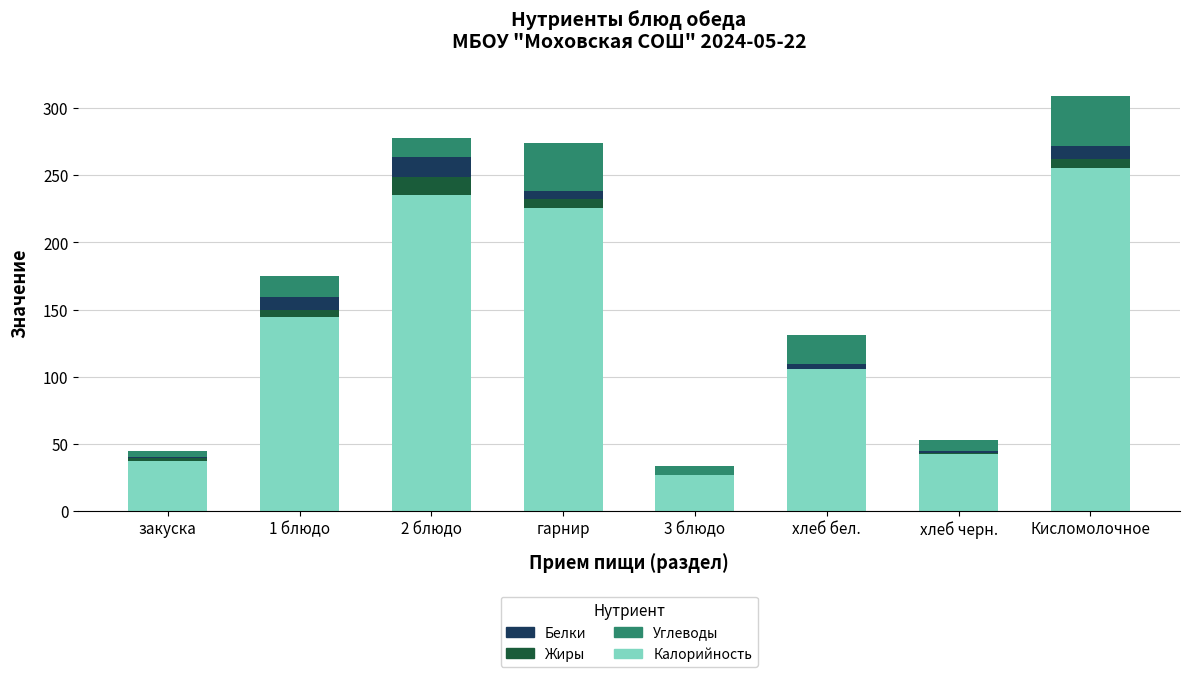

Does the chart contain stacked bars?

Yes